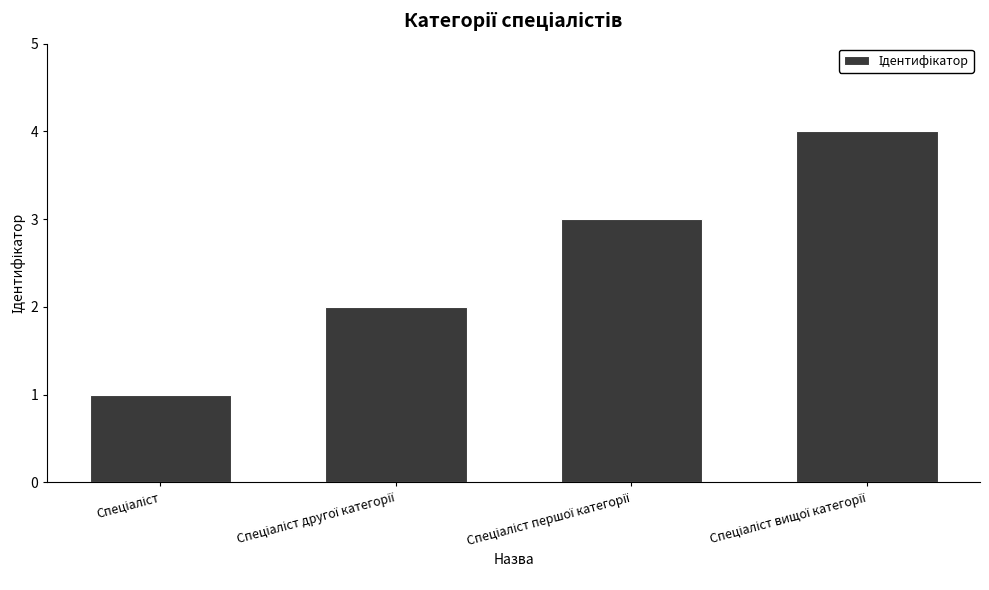

What is the sum of all values?

10